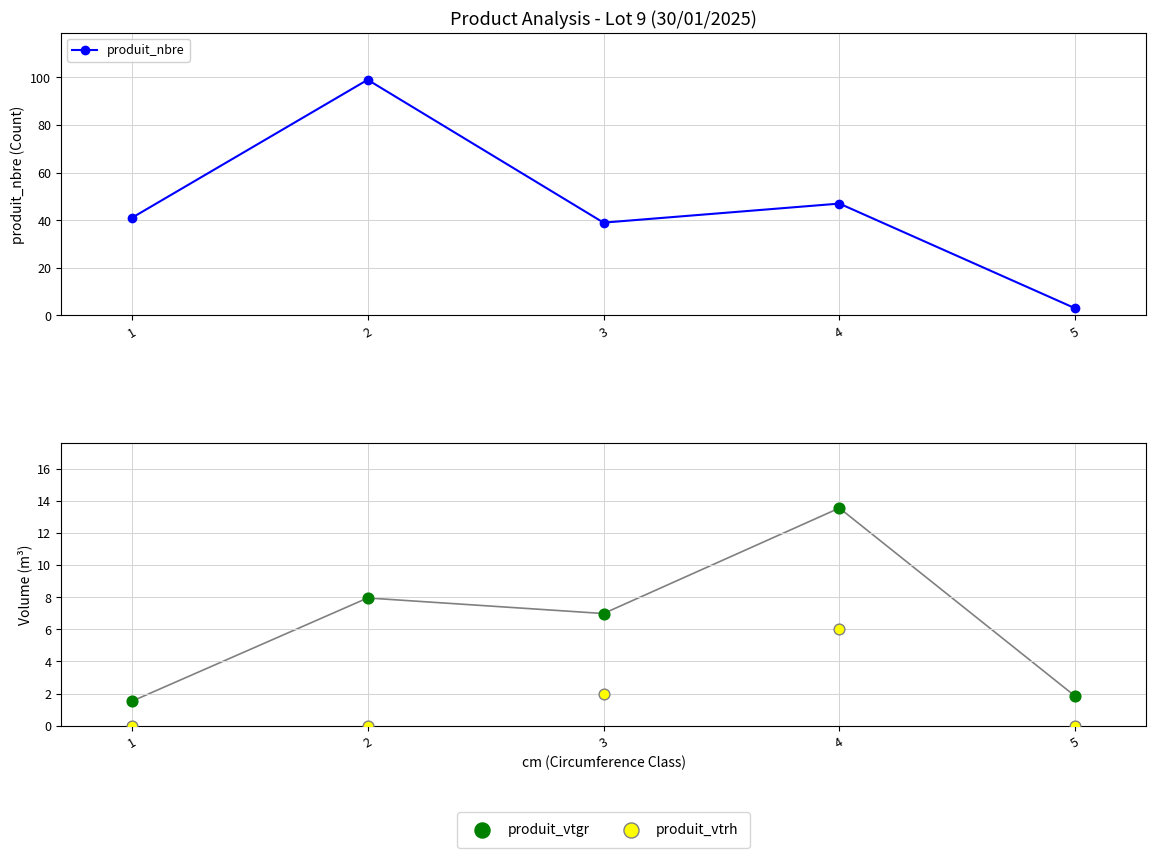

At how many categories does at least one series exceed 53?

1